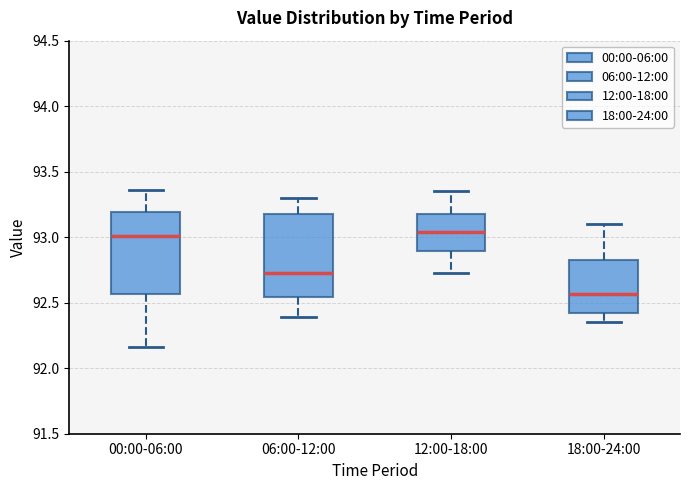

Where does the median line of the box for 18:00-24:00 sit on the y-axis? The values are not printed on the chart, so give them approximately, as read against the axis.

92.55